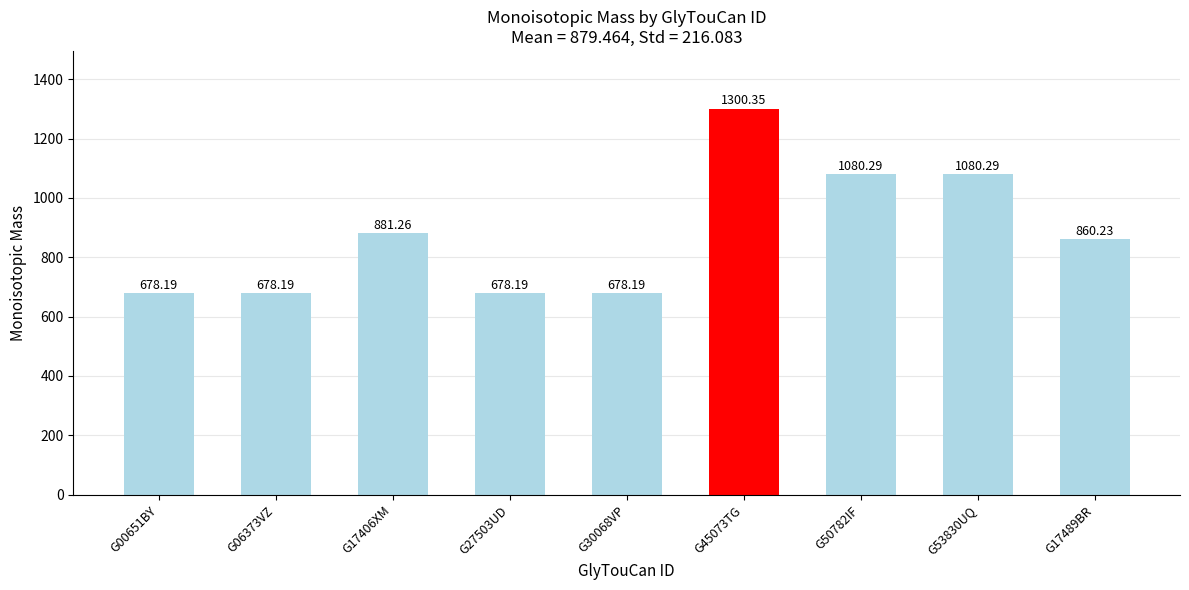

What is the difference between the values at G17489BR and G06373VZ?

182.0